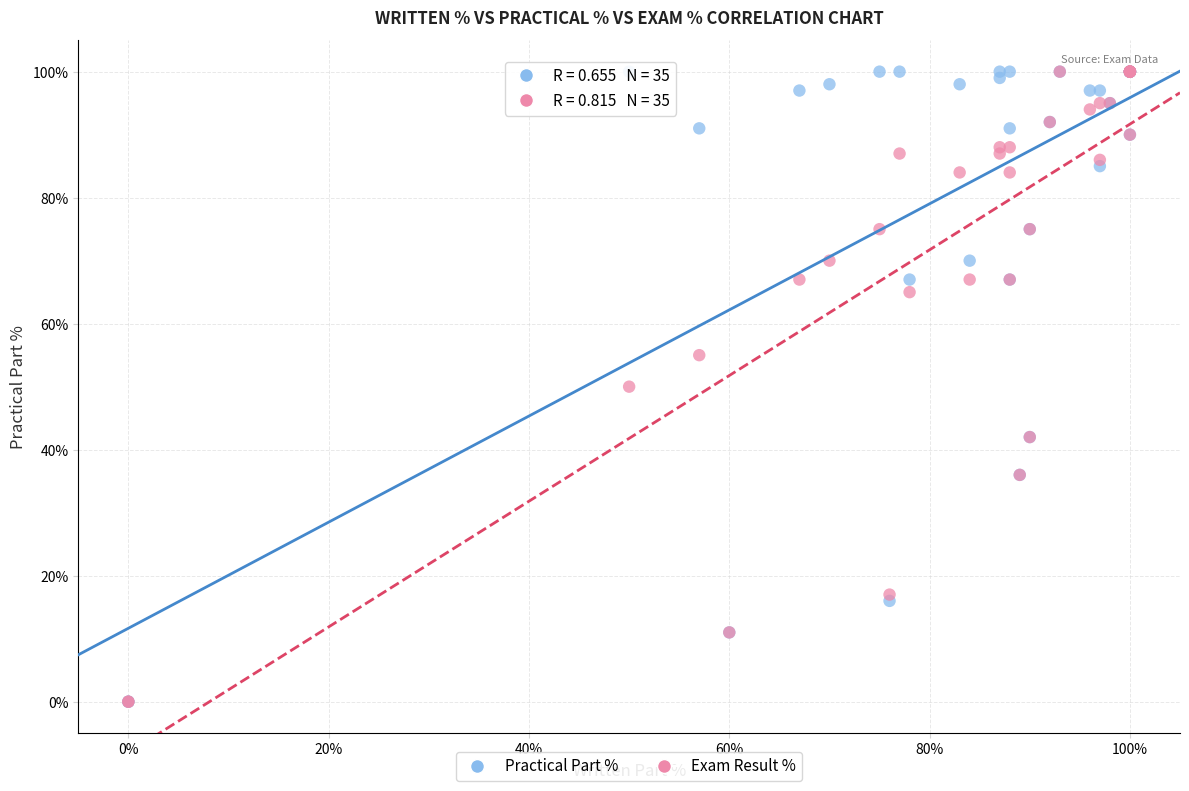

What are all the series names shown in the legend?

Practical Part %, Exam Result %